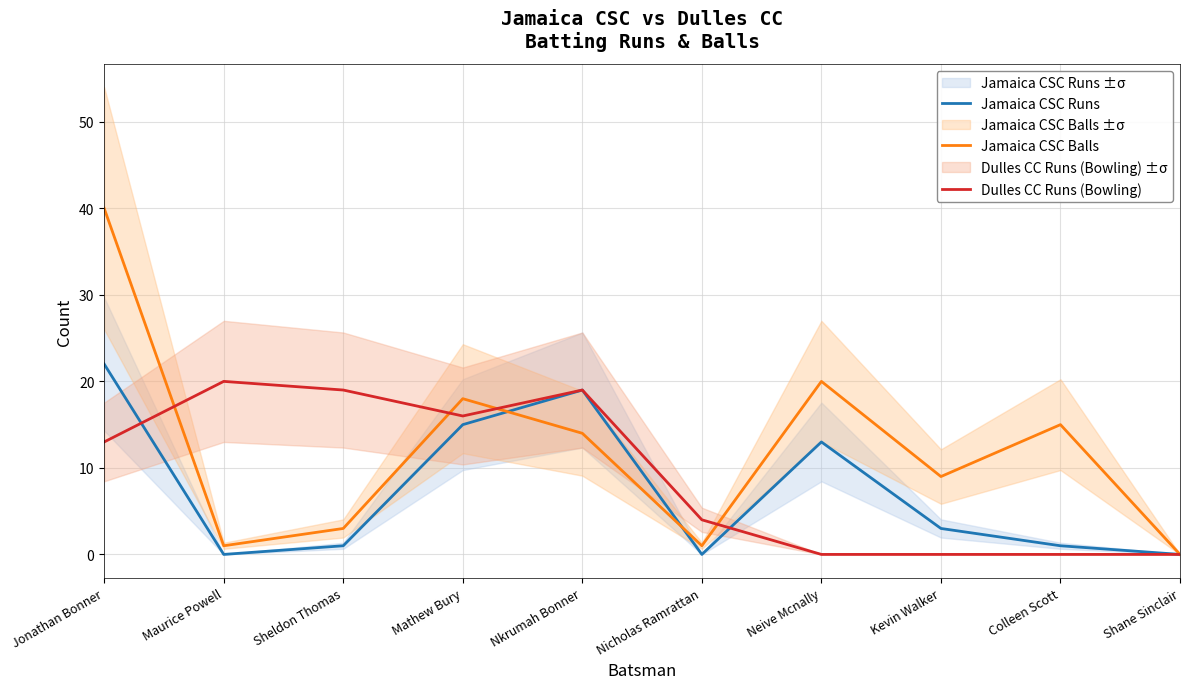

What is the difference between the maximum and minimum values in the Jamaica CSC Balls series?

40